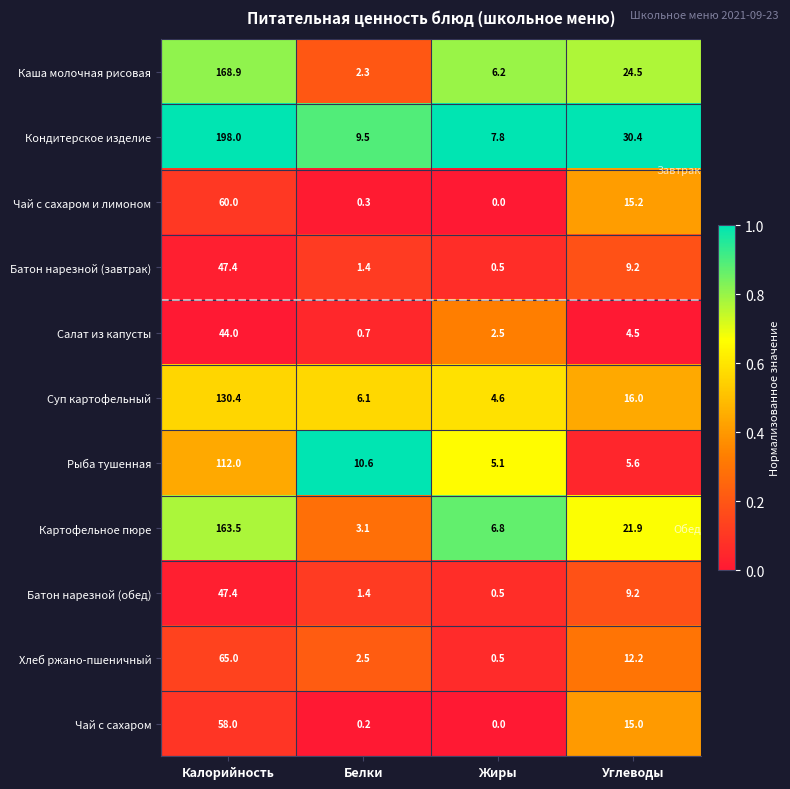

Which series has the largest range (max minus min)?

Кондитерское изделие